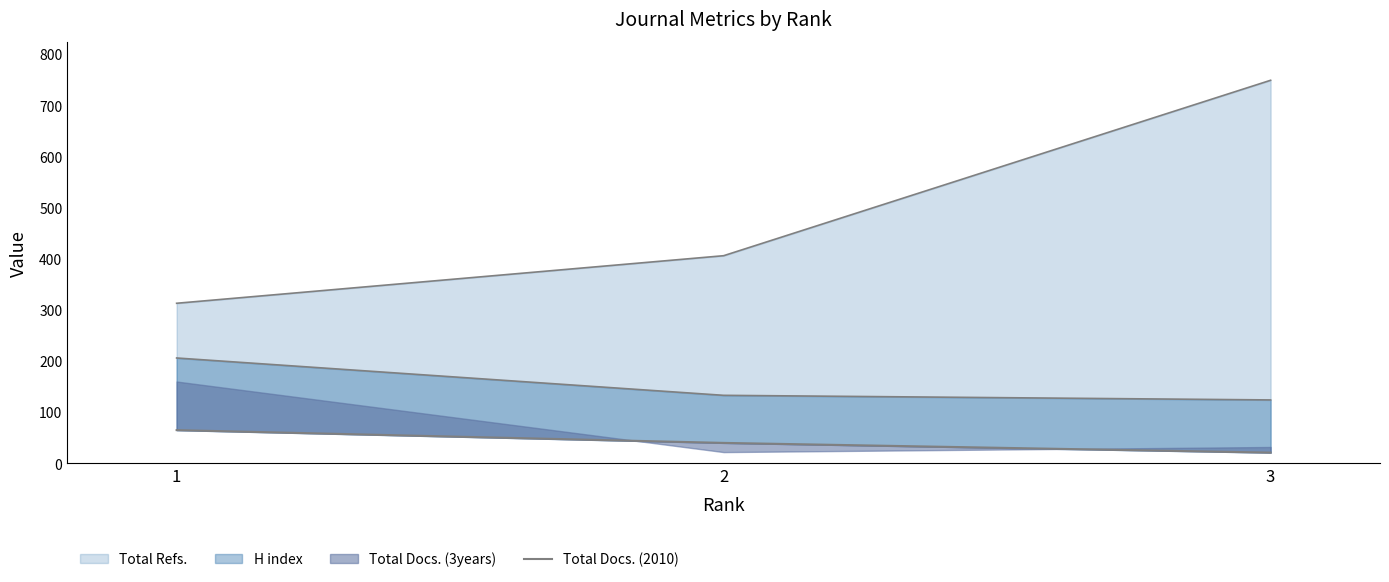

What is the sum of the values at 3 and 1?

86